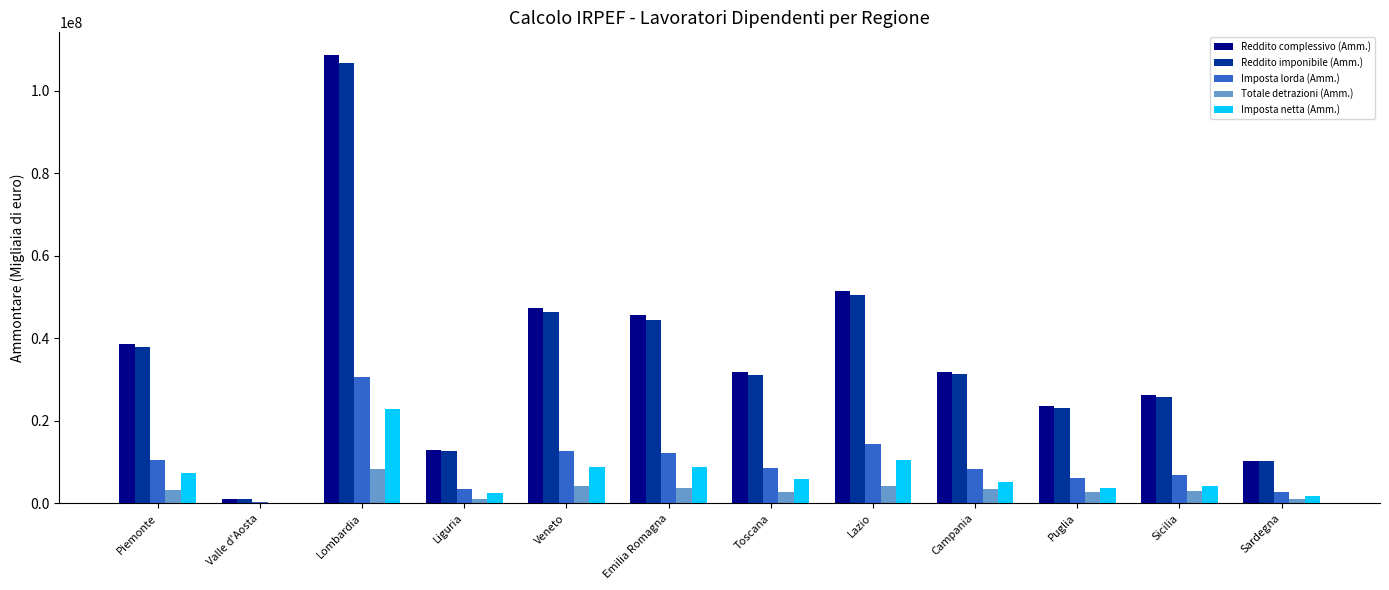

True or false: Reddito complessivo (Amm.) has a value of 29799213 at Lazio.

False